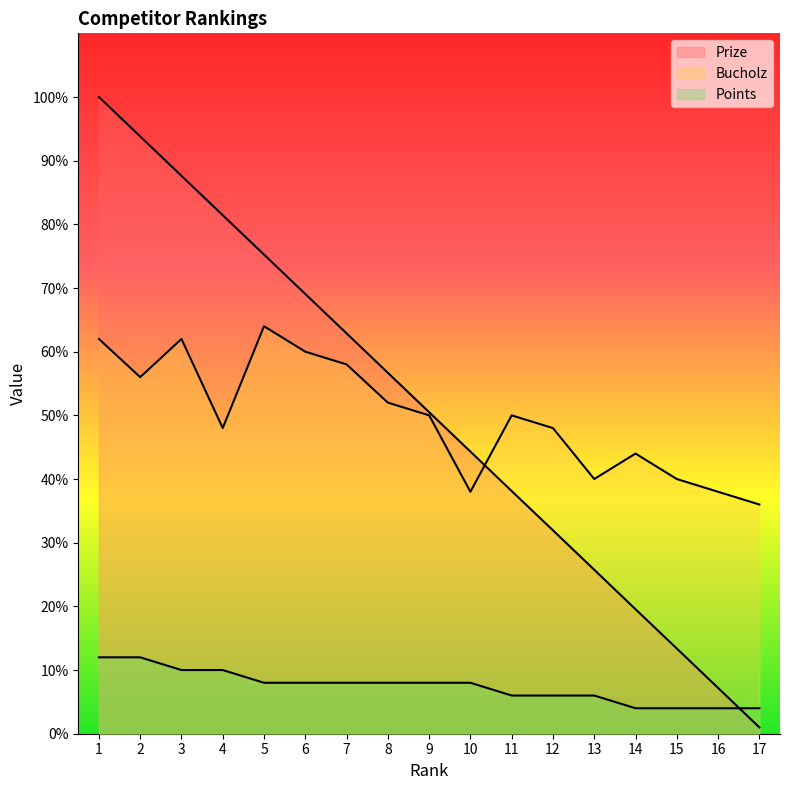

True or false: Prize has more than 0 points higher than both neighbors.

False